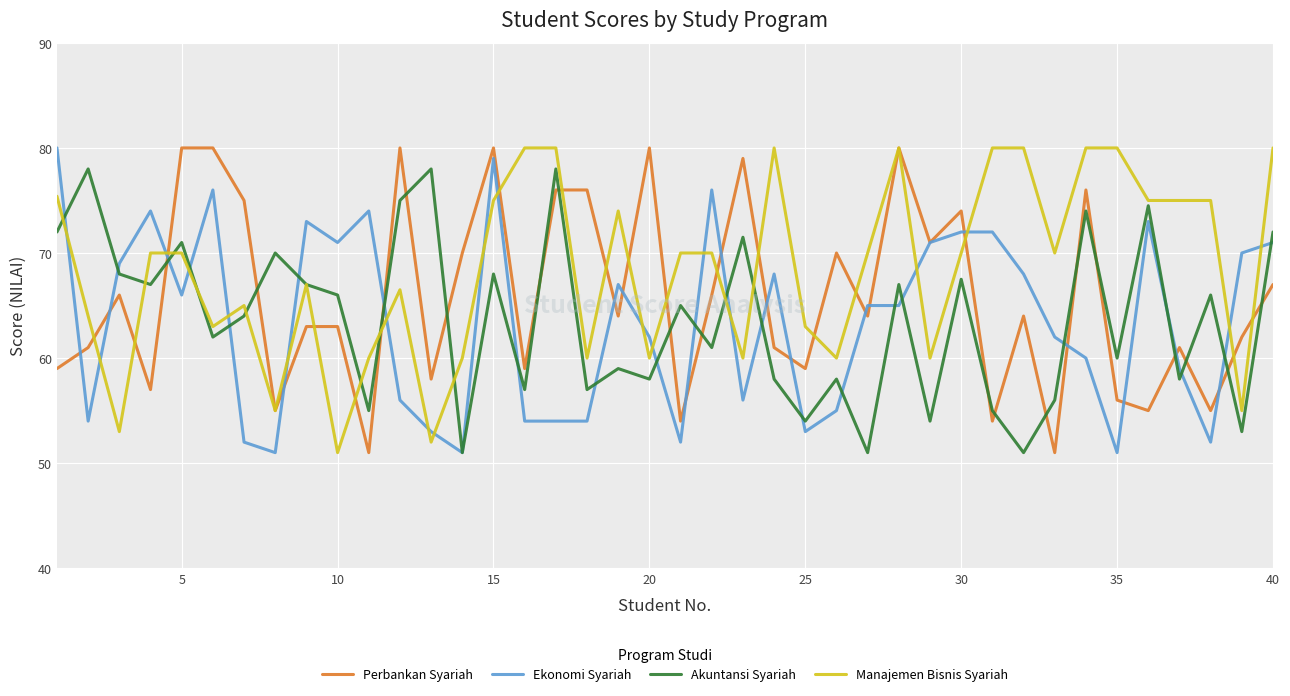

What is the minimum value for Perbankan Syariah?

51.0